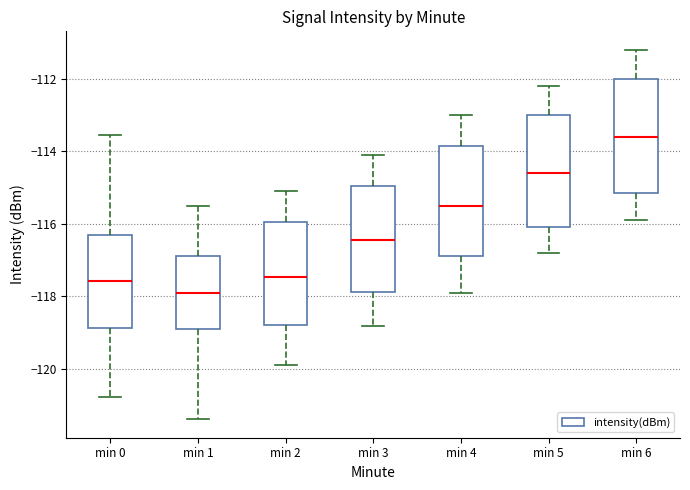

Which box's median line is the lowest?

min 1